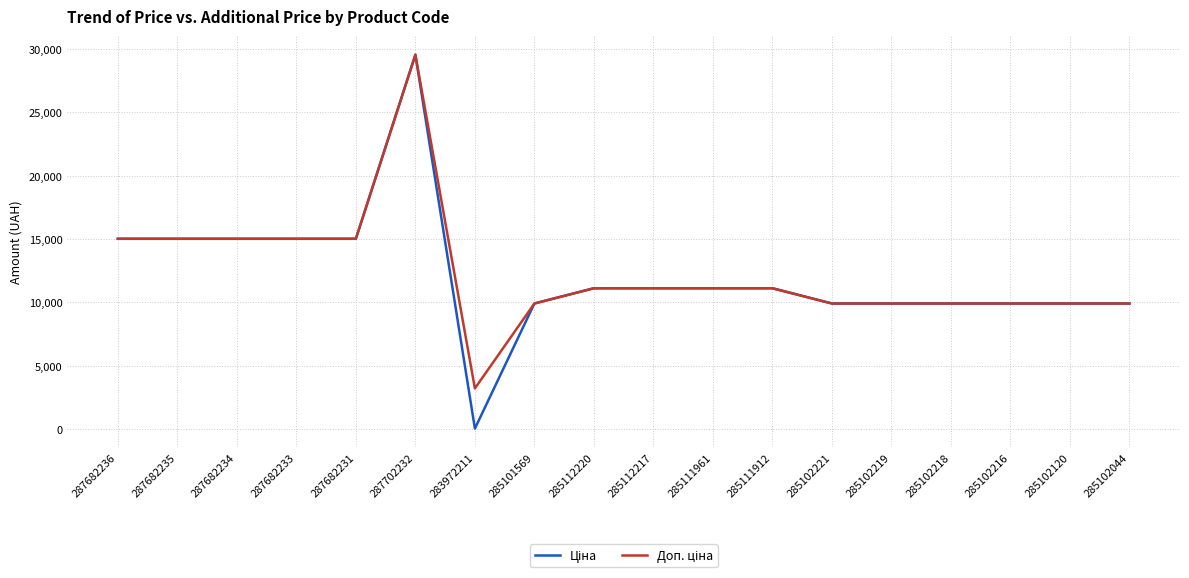

Which category has the highest value across all series?

287702232